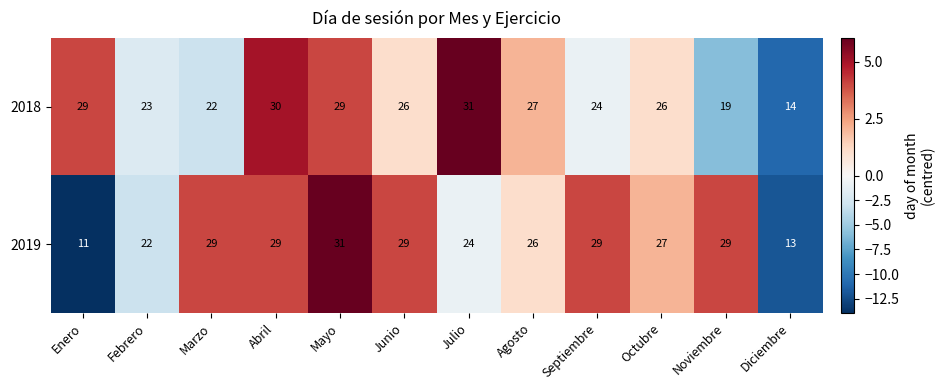

Between Abril and Julio, which series saw the biggest shift?

2019